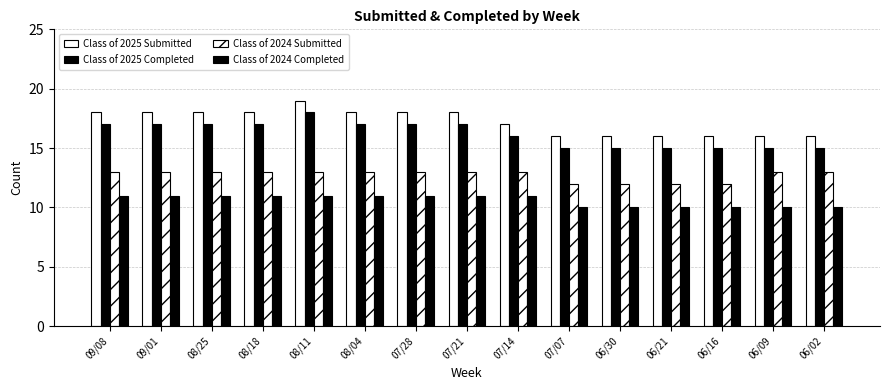

Rank the series by their maximum value, from highest to lowest.

Class of 2025 Submitted, Class of 2025 Completed, Class of 2024 Submitted, Class of 2024 Completed